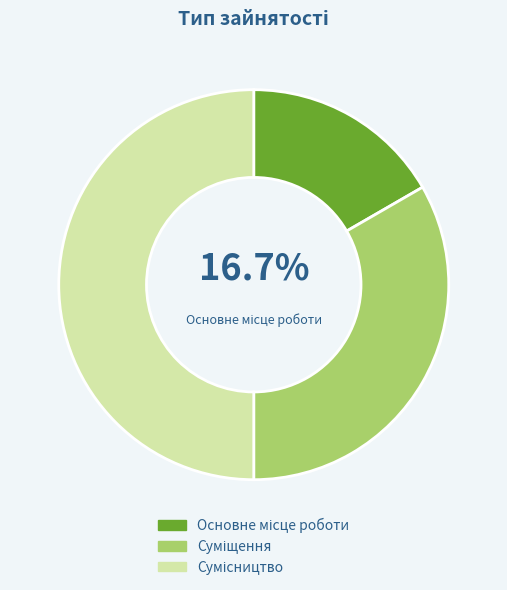

Rank the categories by value from highest to lowest.

Сумісництво, Суміщення, Основне місце роботи